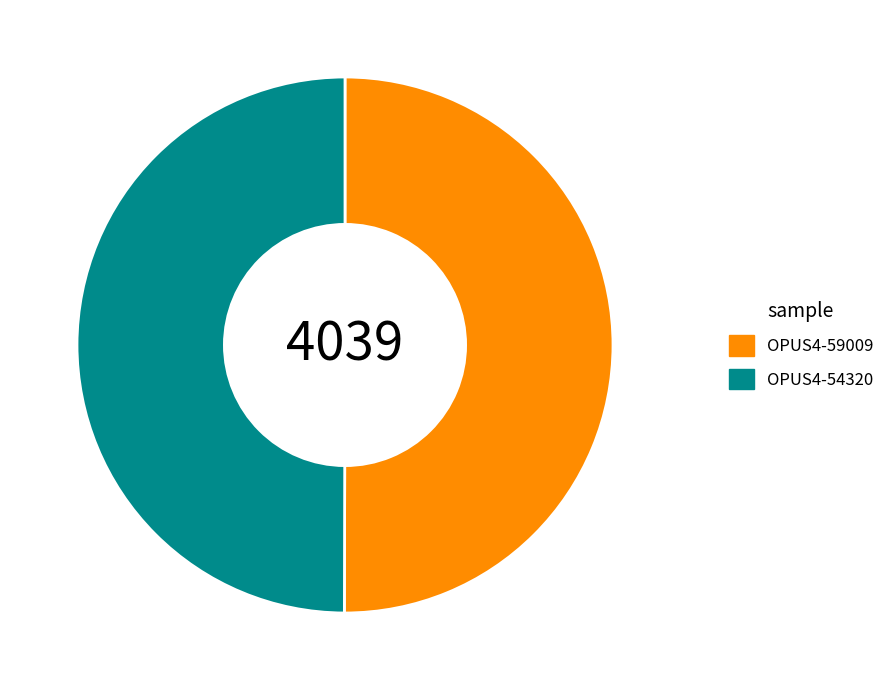

The OPUS4-59009 slice represents 50% of the pie. True or false?

True